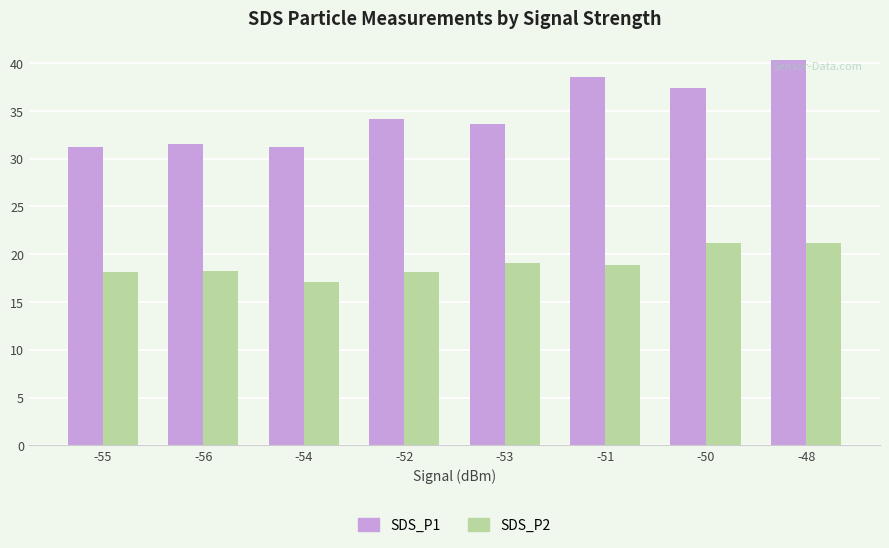

How many groups of bars are there?

8